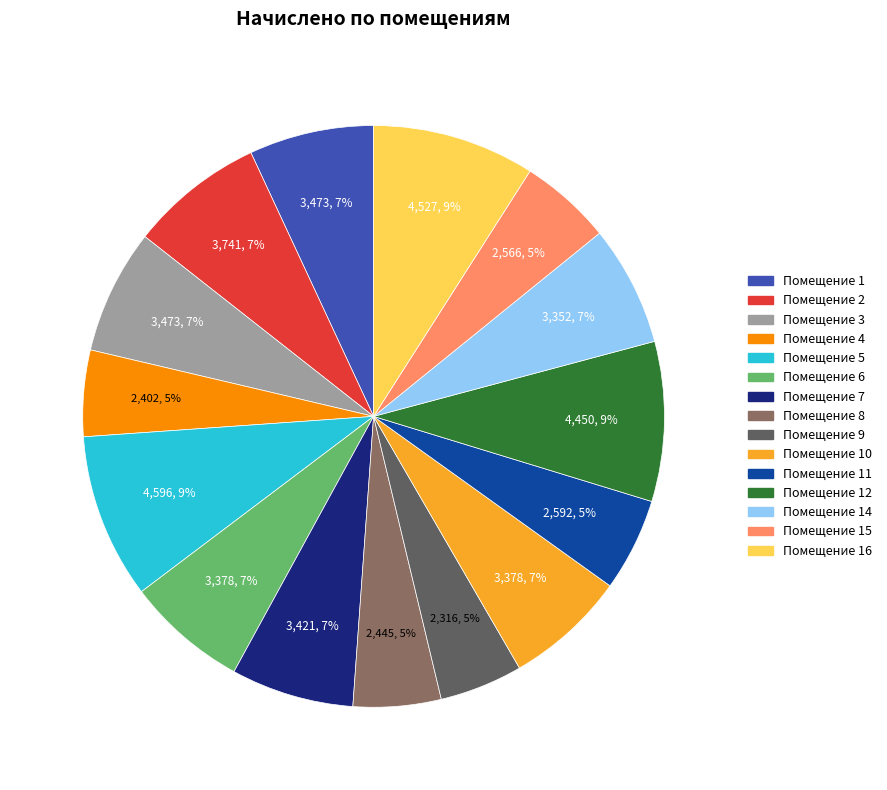

Does any single category account for the majority?

No